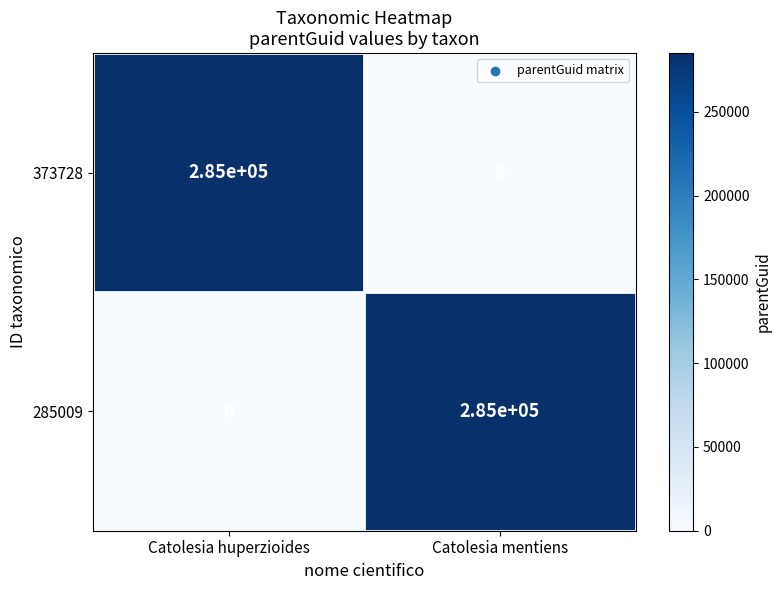

The 285009 series shows 285000 at Catolesia mentiens. True or false?

True